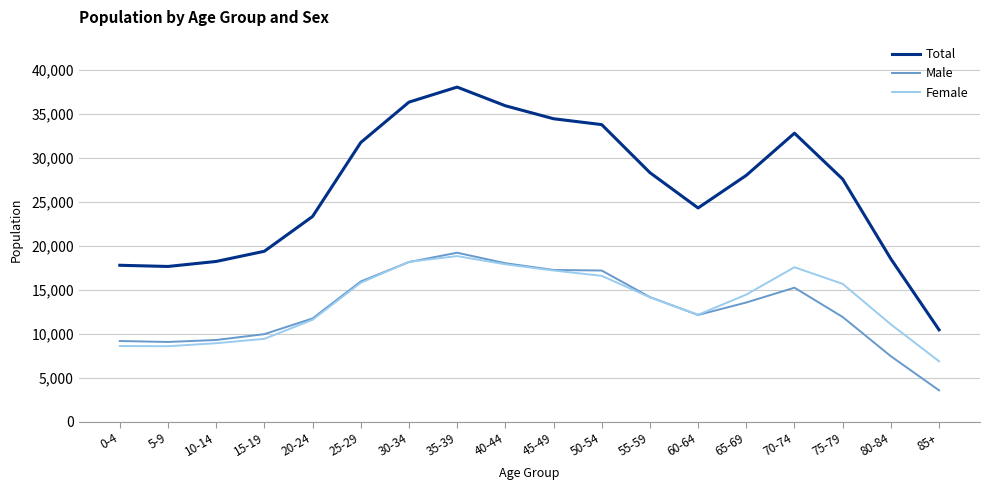

Which series has the widest spread of values?

Total